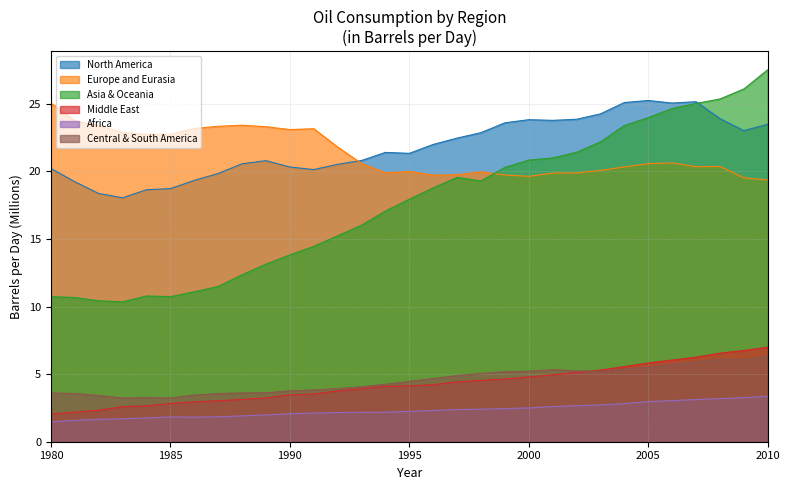

What is the value of the Middle East point at the 19th from the left?

4.5